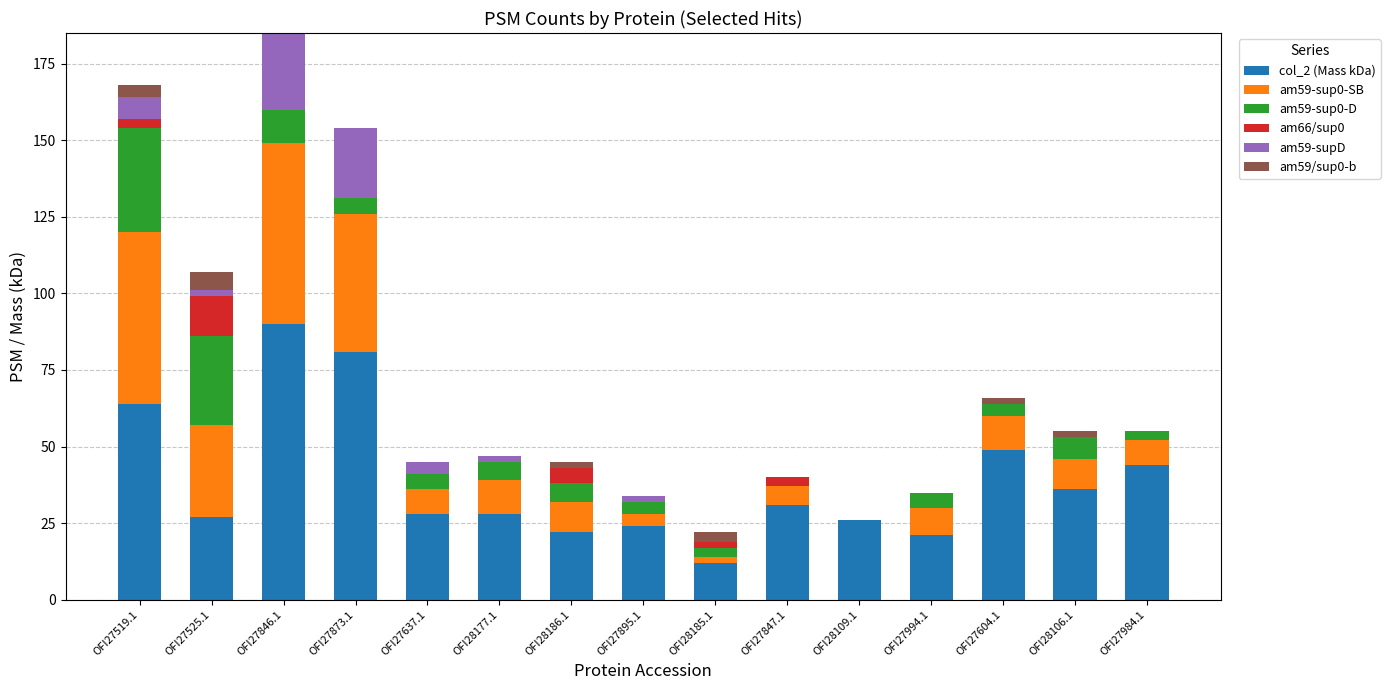

The col_2 (Mass kDa) series shows 8 at OFI27994.1. True or false?

False